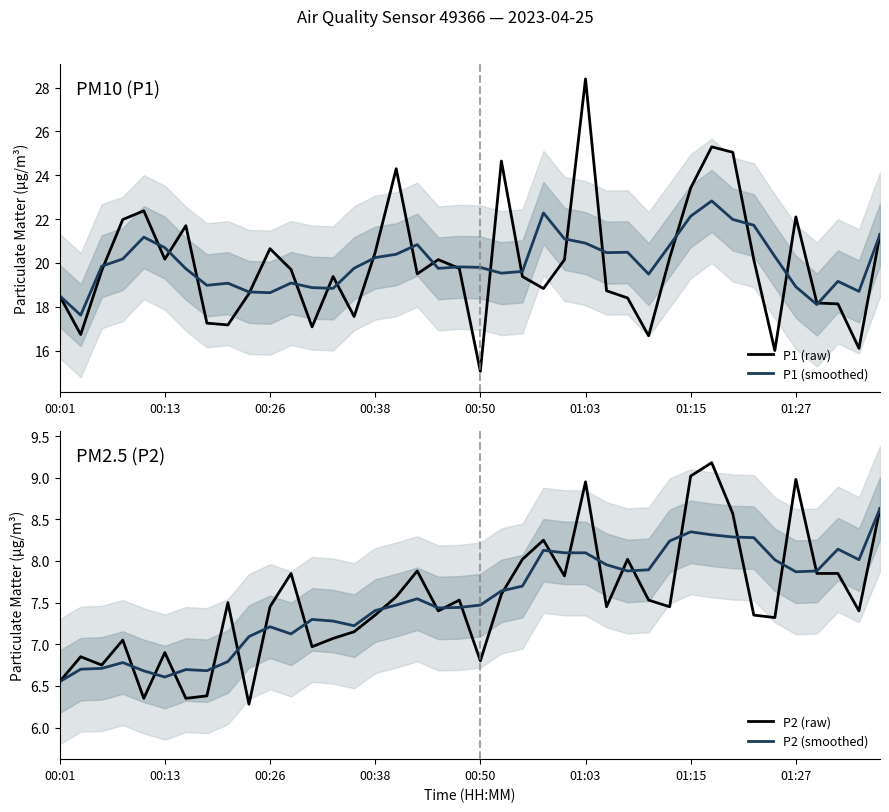

Rank the series by their maximum value, from highest to lowest.

P1 (raw), P1 (smoothed), P2 (raw), P2 (smoothed)